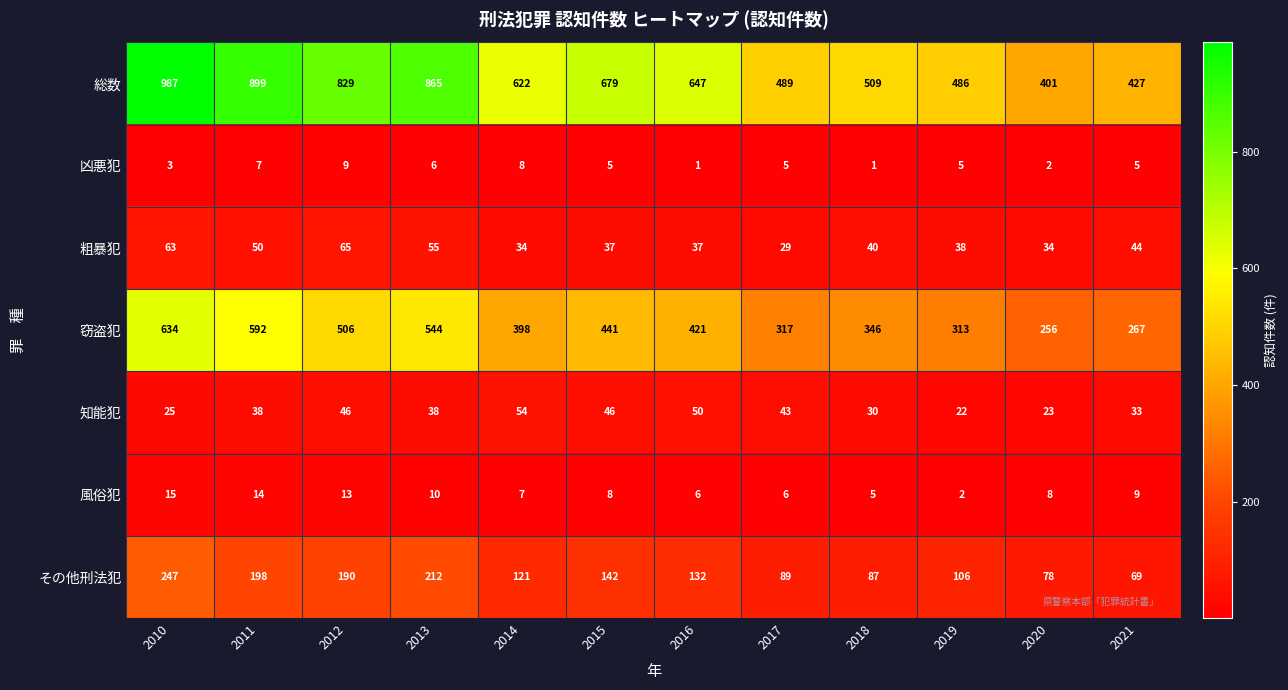

What is the spread (max minus min) of values at 2015?

674